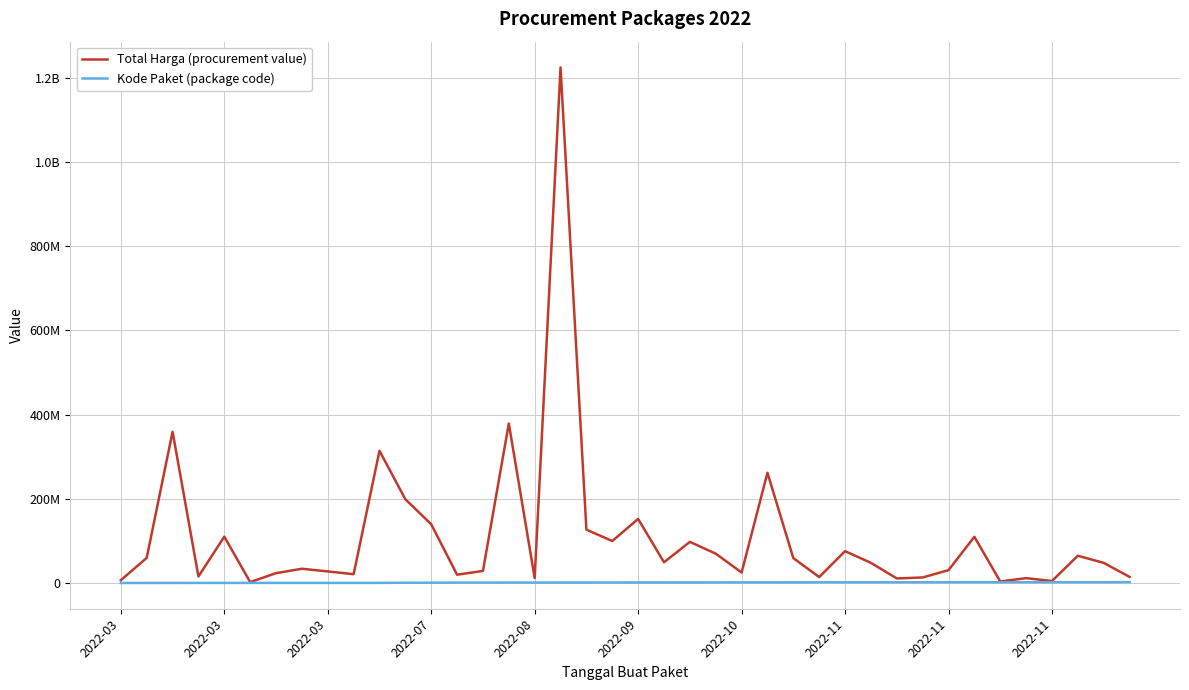

What is the difference between the maximum and minimum values in the Kode Paket (package code) series?

1968125